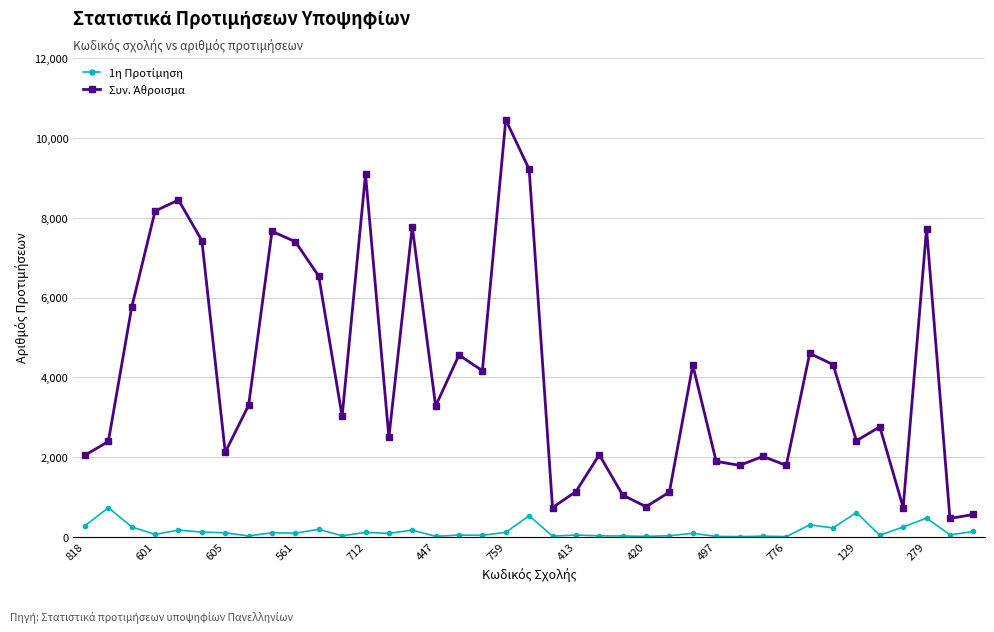

At which category is the sum across all series the highest?

759